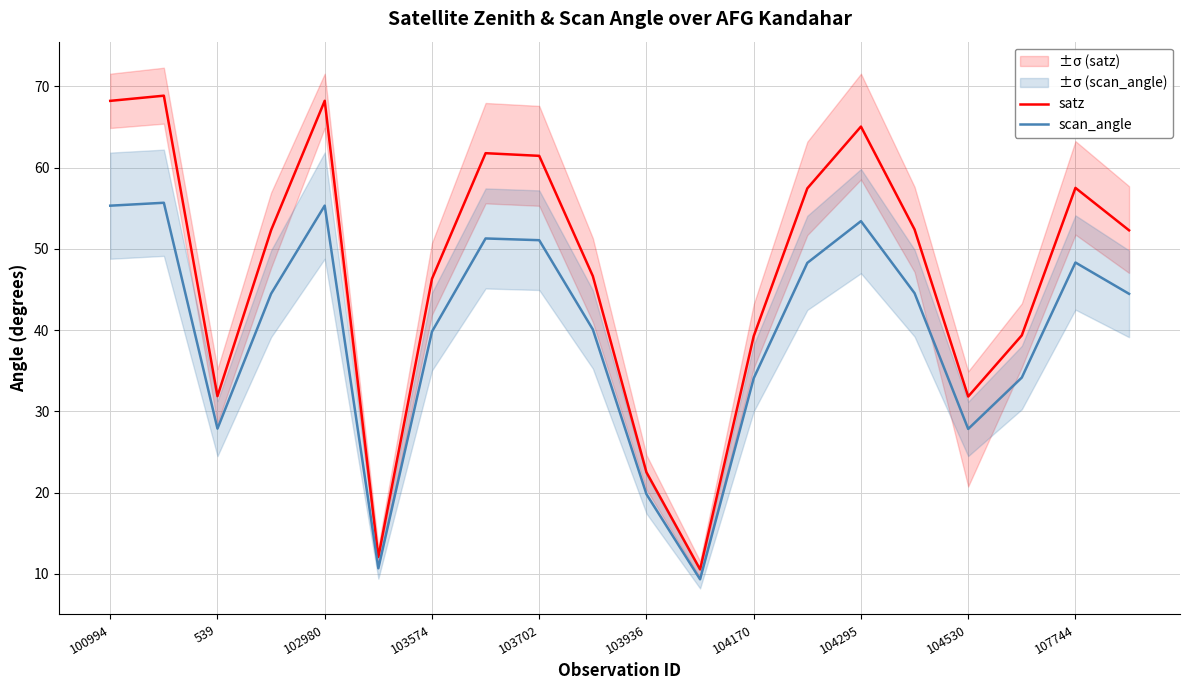

The satz series shows 40.6 at 104295. True or false?

False